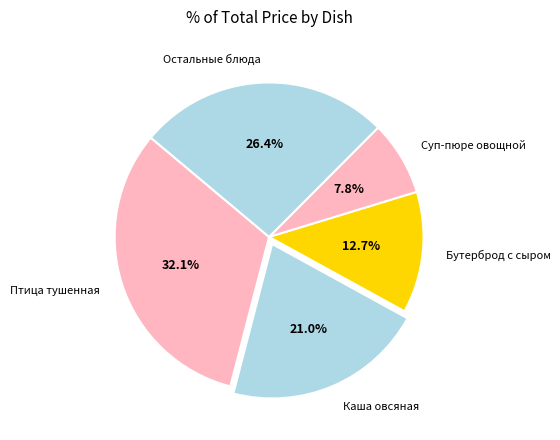

Approximately how many times larger is the value at Каша овсяная compared to Бутерброд с сыром?

1.7